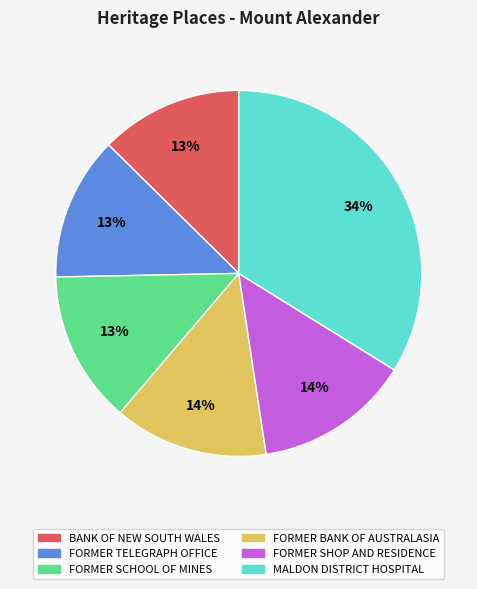

Which category has the biggest portion of the pie?

MALDON DISTRICT HOSPITAL